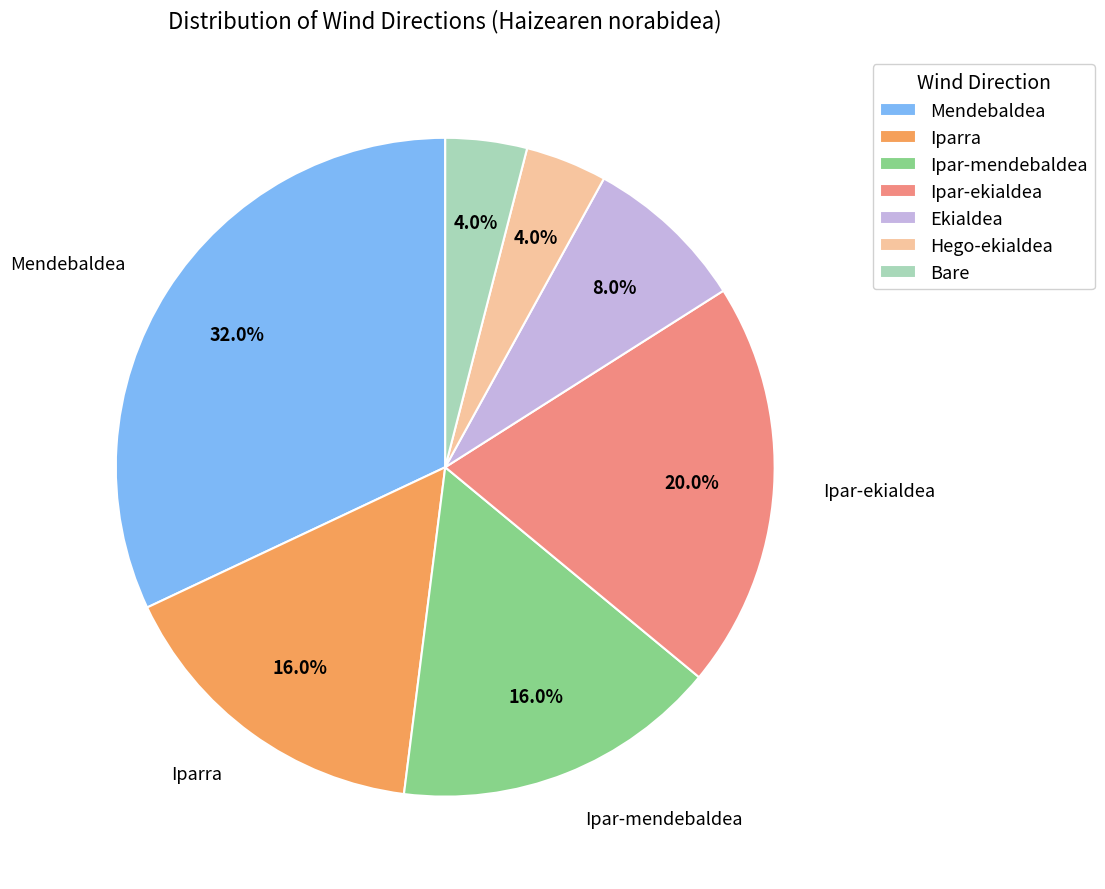

What is the ratio of the value at Iparra to the value at Ekialdea?

2.0